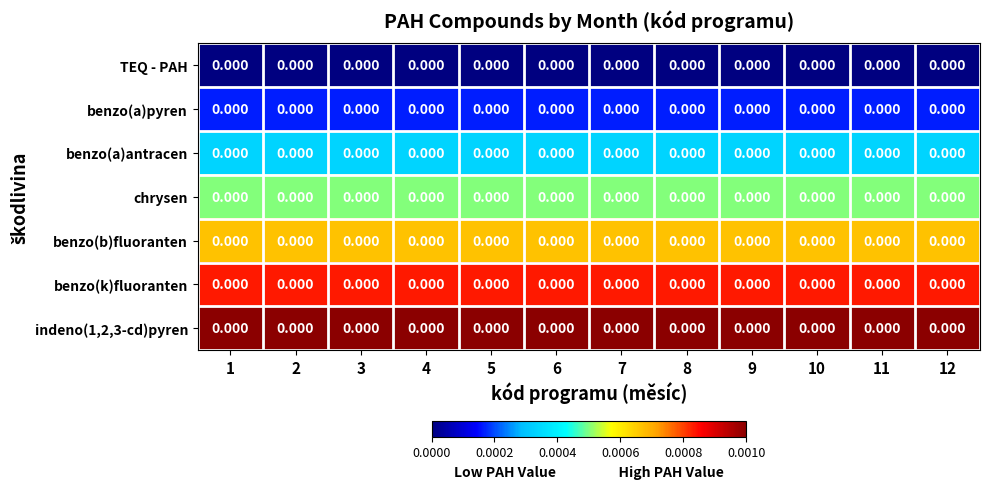

Reading left to right, what are all the values shown in this chart?

TEQ - PAH: 1=0.0	2=0.0	3=0.0	4=0.0	5=0.0	6=0.0	7=0.0	8=0.0	9=0.0	10=0.0	11=0.0	12=0.0
benzo(a)pyren: 1=0.0	2=0.0	3=0.0	4=0.0	5=0.0	6=0.0	7=0.0	8=0.0	9=0.0	10=0.0	11=0.0	12=0.0
benzo(a)antracen: 1=0.0	2=0.0	3=0.0	4=0.0	5=0.0	6=0.0	7=0.0	8=0.0	9=0.0	10=0.0	11=0.0	12=0.0
chrysen: 1=0.0	2=0.0	3=0.0	4=0.0	5=0.0	6=0.0	7=0.0	8=0.0	9=0.0	10=0.0	11=0.0	12=0.0
benzo(b)fluoranten: 1=0.0	2=0.0	3=0.0	4=0.0	5=0.0	6=0.0	7=0.0	8=0.0	9=0.0	10=0.0	11=0.0	12=0.0
benzo(k)fluoranten: 1=0.0	2=0.0	3=0.0	4=0.0	5=0.0	6=0.0	7=0.0	8=0.0	9=0.0	10=0.0	11=0.0	12=0.0
indeno(1,2,3-cd)pyren: 1=0.0	2=0.0	3=0.0	4=0.0	5=0.0	6=0.0	7=0.0	8=0.0	9=0.0	10=0.0	11=0.0	12=0.0